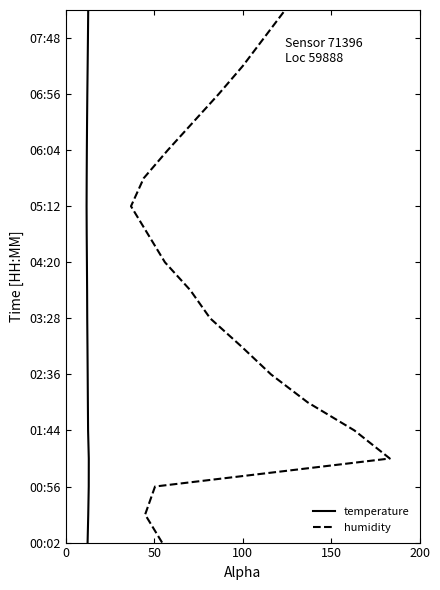

What value does the temperature series have at 50?

1